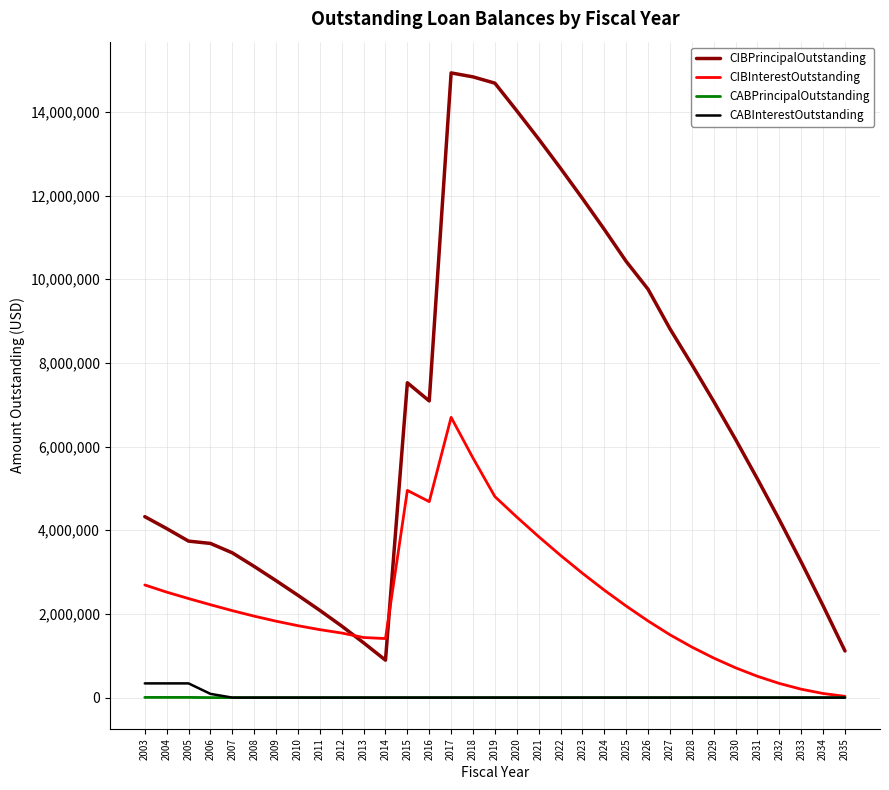

At how many categories does at least one series exceed 588645?

33